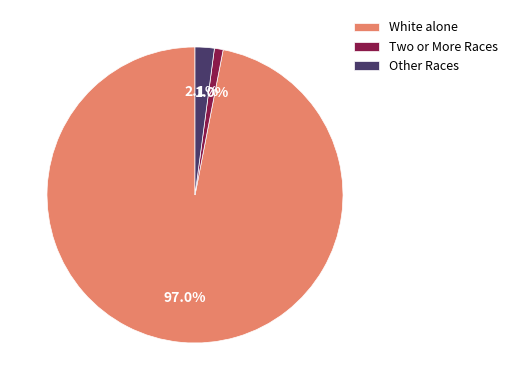

Combined, what portion of the pie is White alone and Other Races?

99.0%